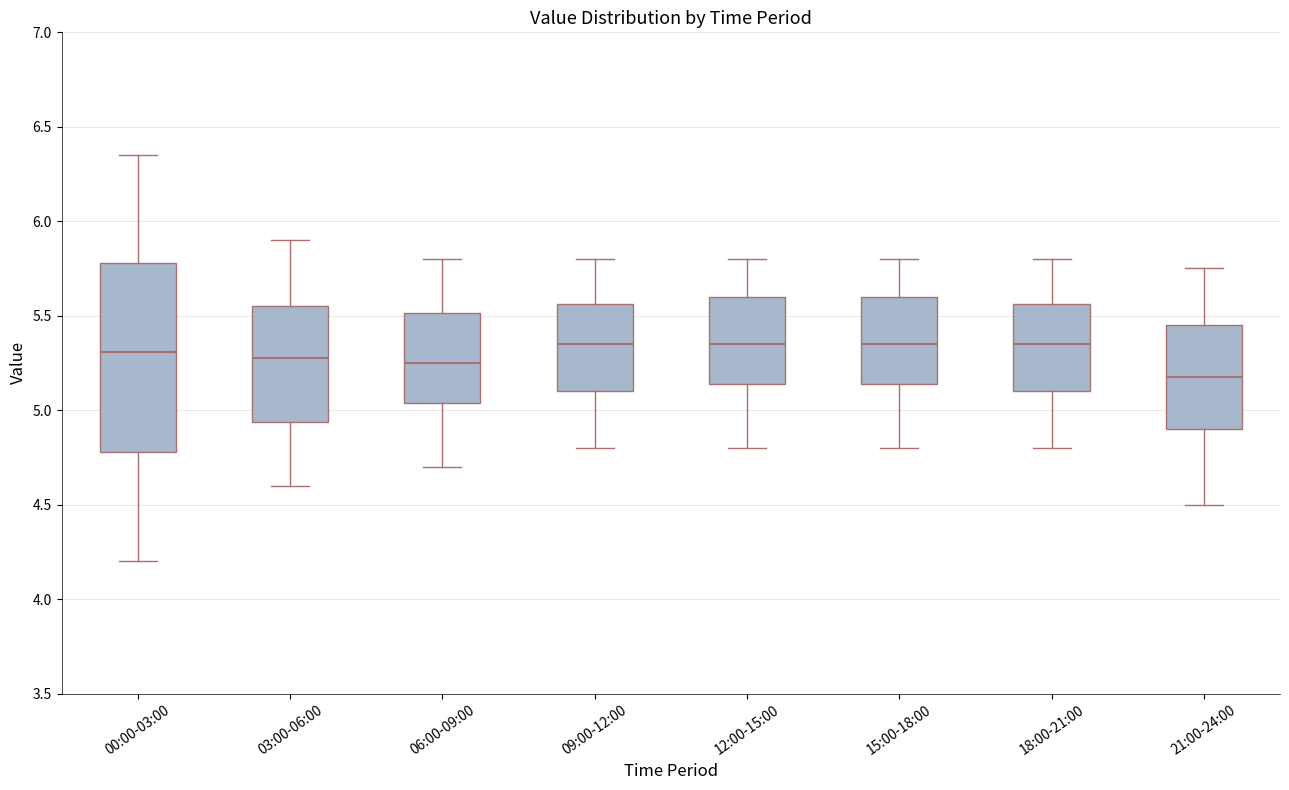

Where does the upper whisker of the box for 03:00-06:00 end on the y-axis? The values are not printed on the chart, so give them approximately, as read against the axis.

5.90